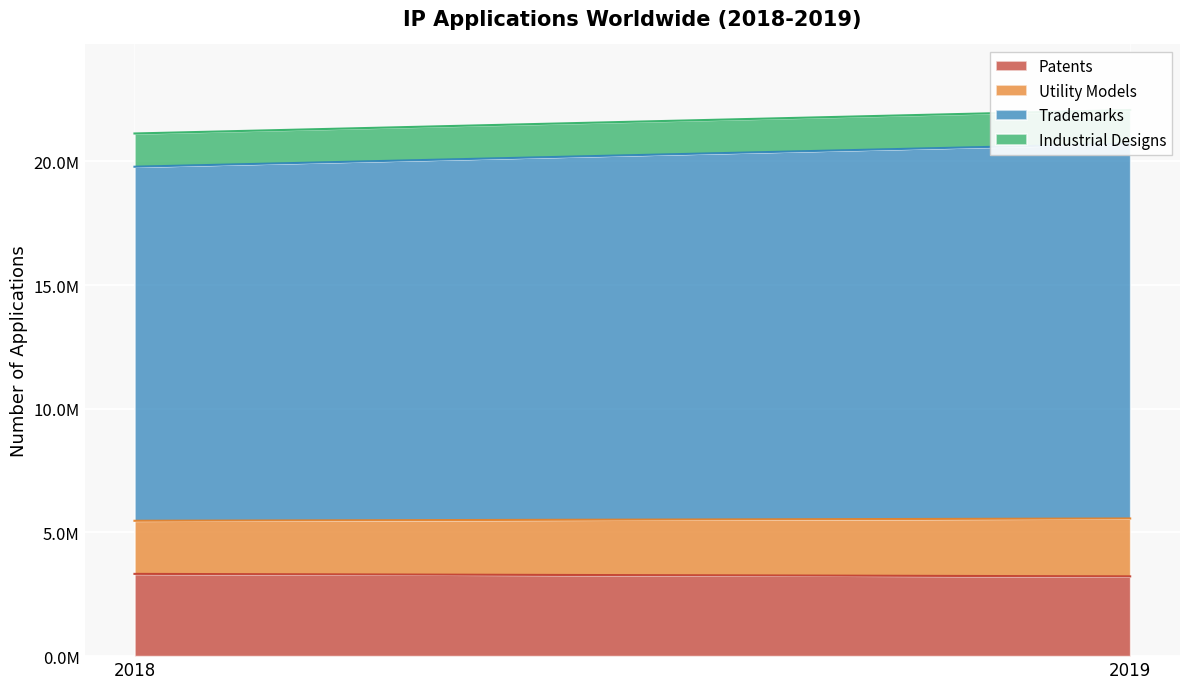

What is the difference between the maximum and minimum values in the Utility Models series?

194580